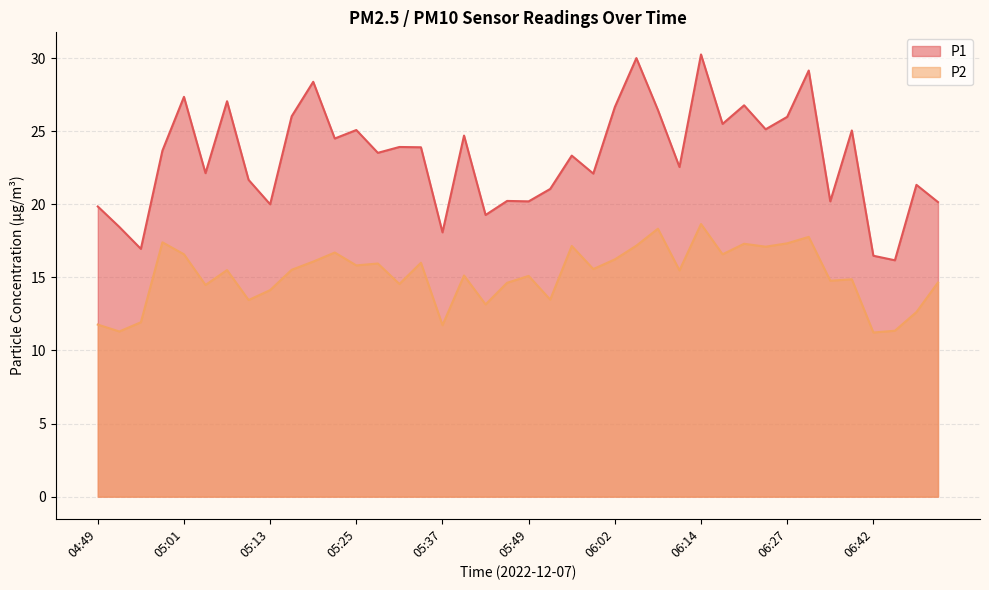

Rank the series by their average value, from lowest to highest.

P2, P1